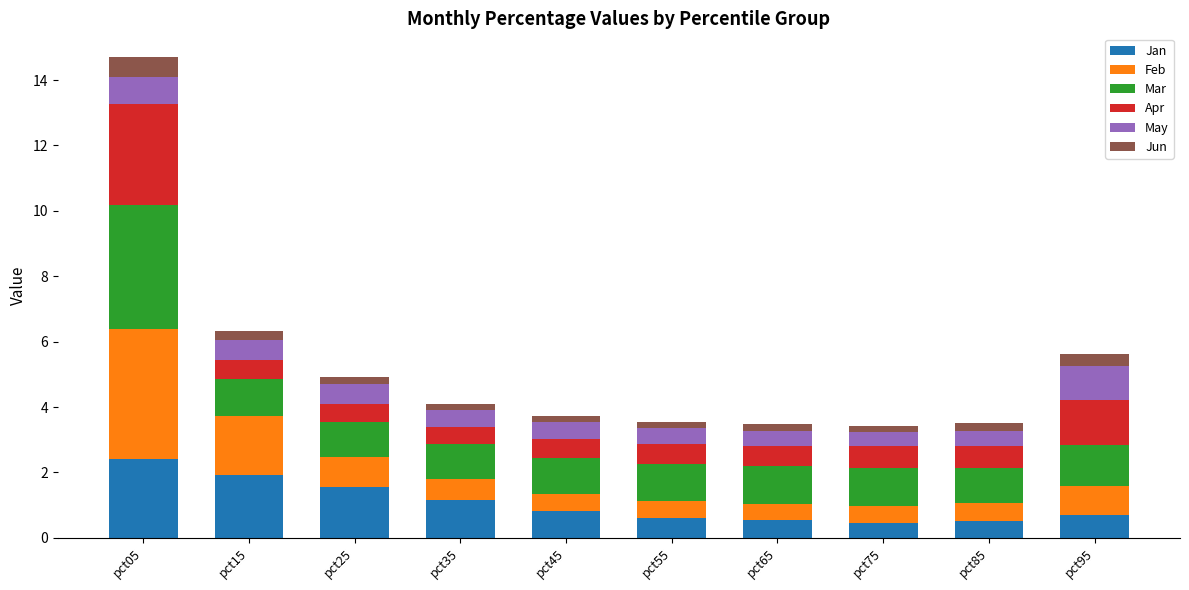

Does the chart contain any negative values?

No